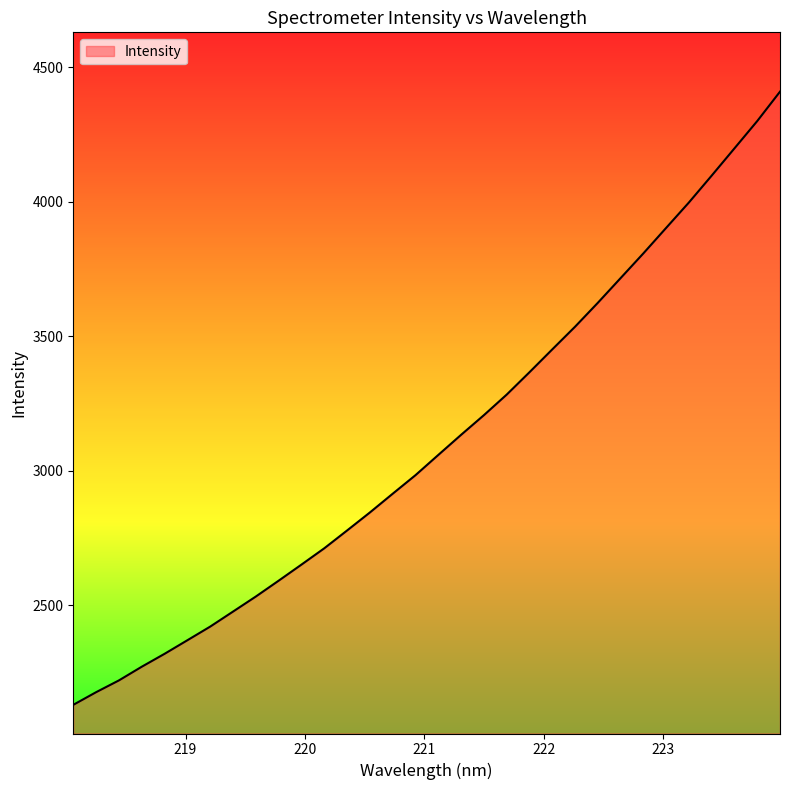

How many lines are shown in the chart?

1